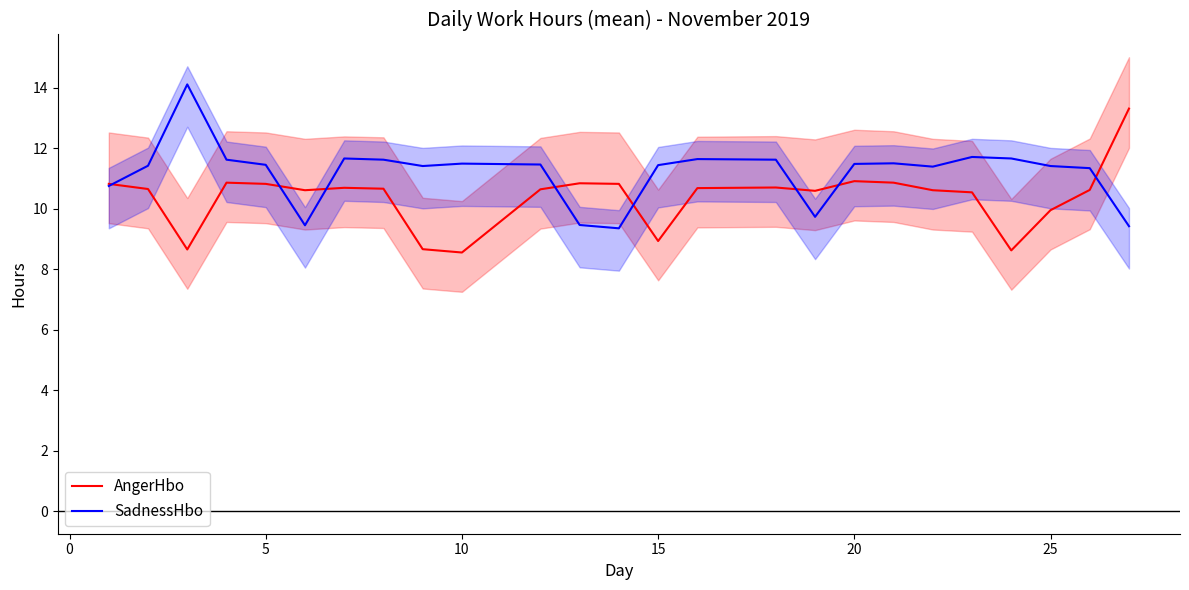

What are all the series names shown in the legend?

AngerHbo, SadnessHbo